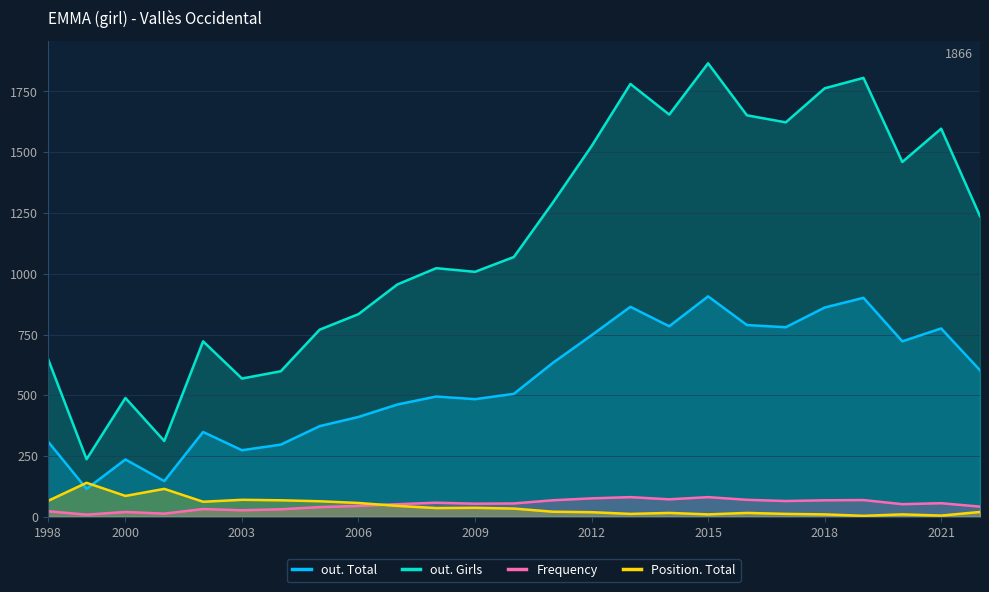

What is the sum of all Frequency values?

1259